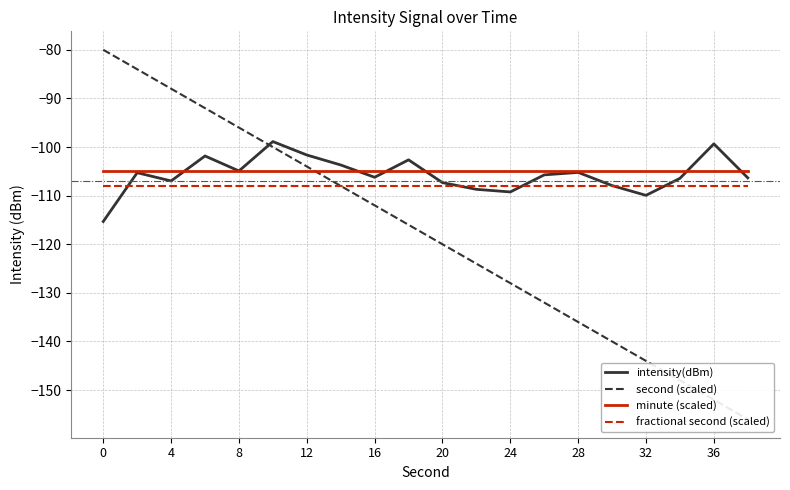

What is the spread (max minus min) of values at 12?

16.0